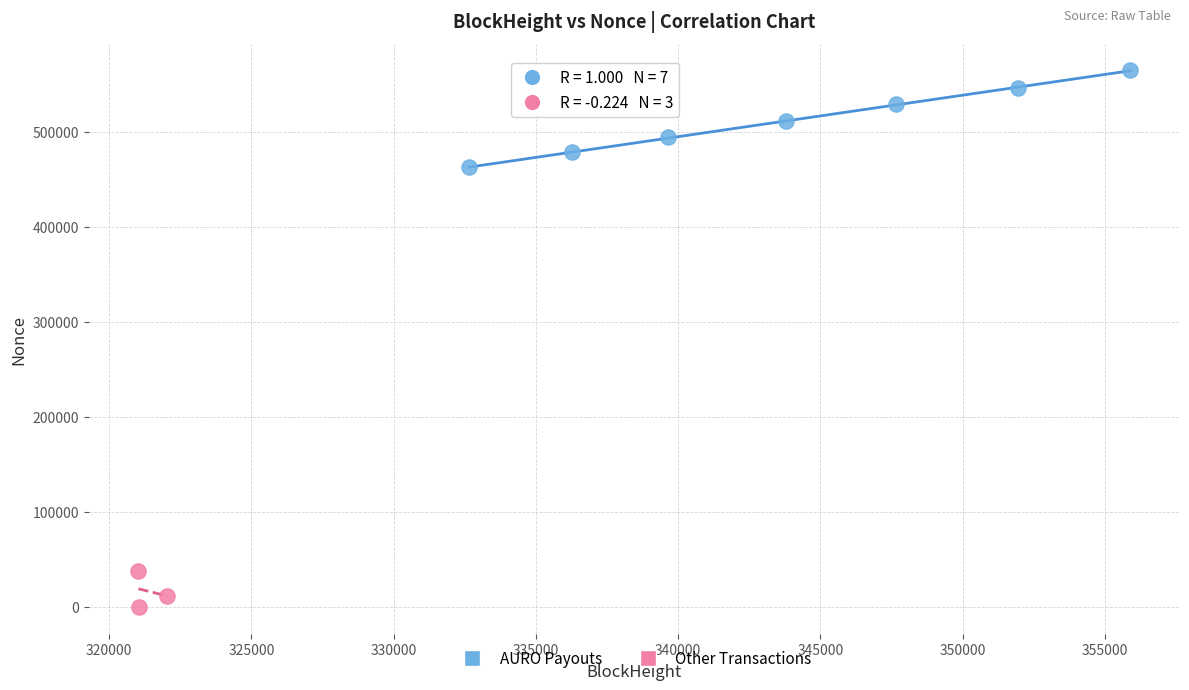

Which series contains the highest Y value?

AURO Payouts